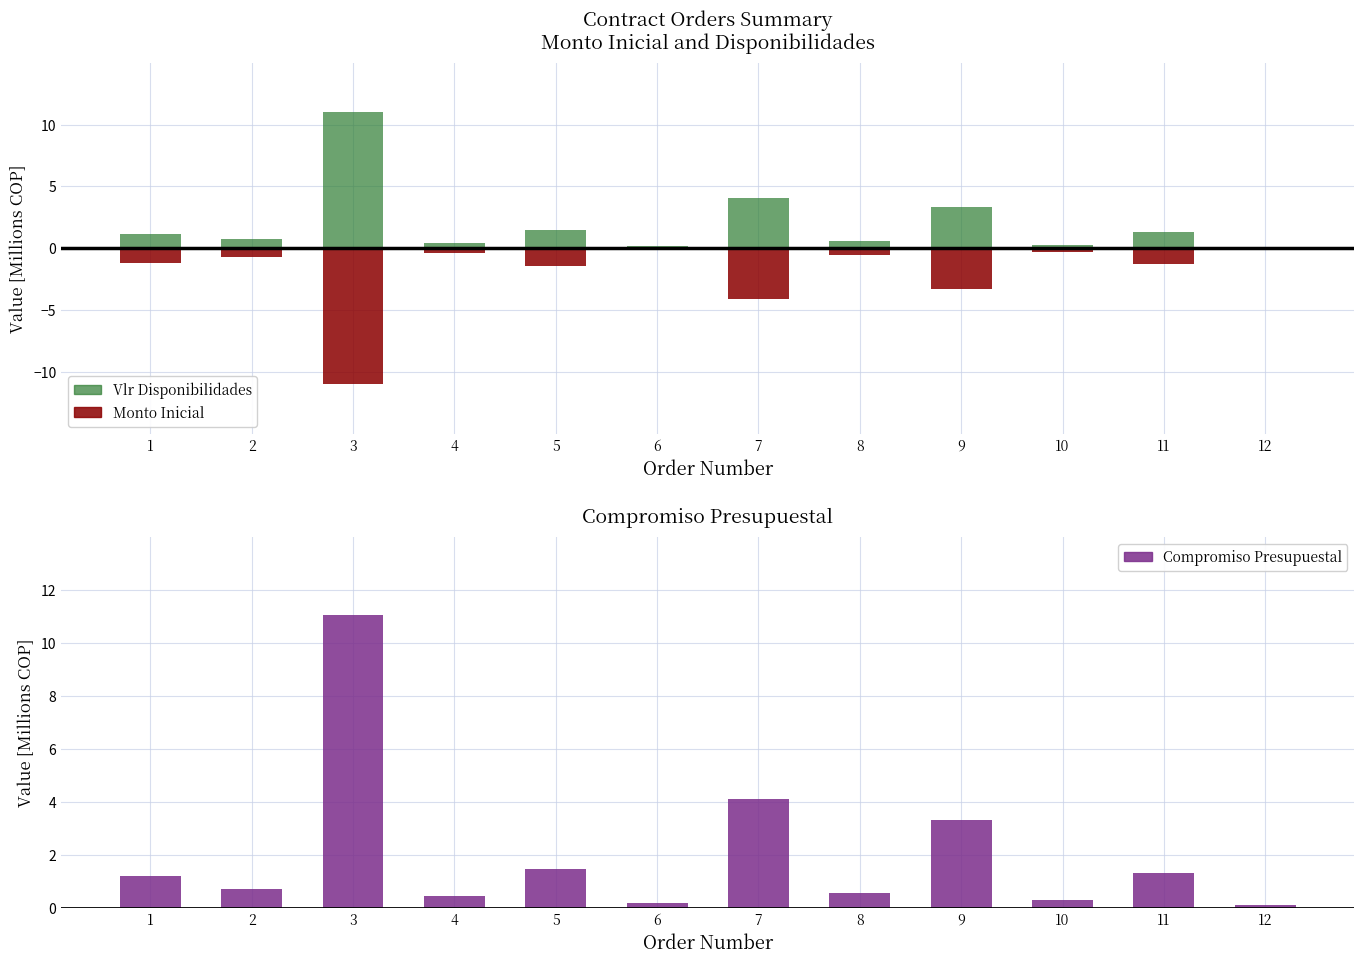

Is it true that Vlr Disponibilidades equals 11.1 at 3?

True